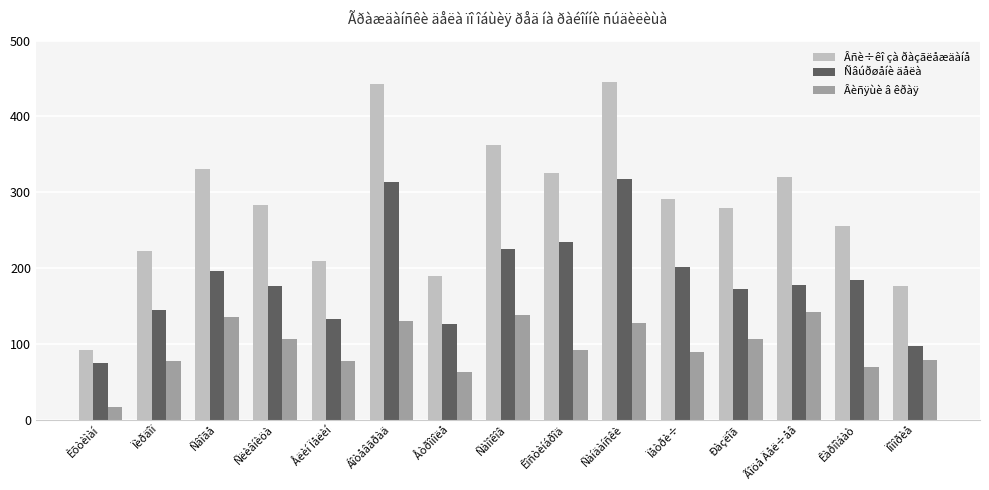

Rank the series by their maximum value, from lowest to highest.

Âèñÿùè â êðàÿ, Ñâúðøåíè äåëà, Âñè÷êî çà ðàçãëåæäàíå